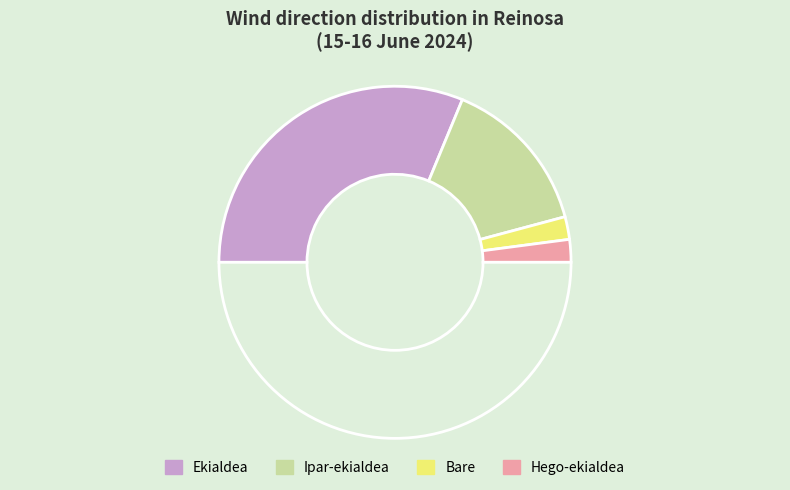

How many slices are in this pie chart?

5